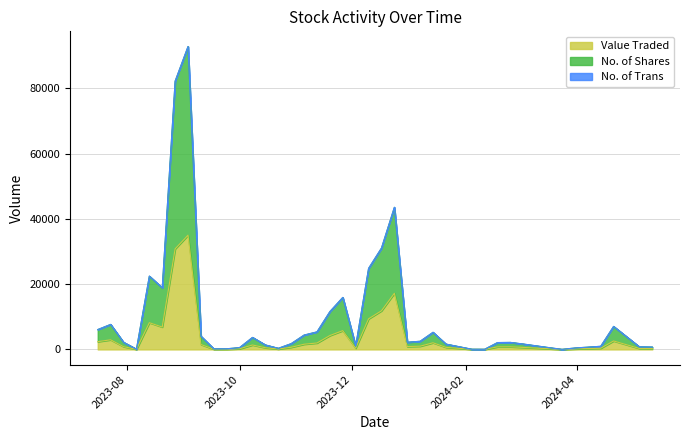

What are all the series names shown in the legend?

Value Traded, No. of Shares, No. of Trans